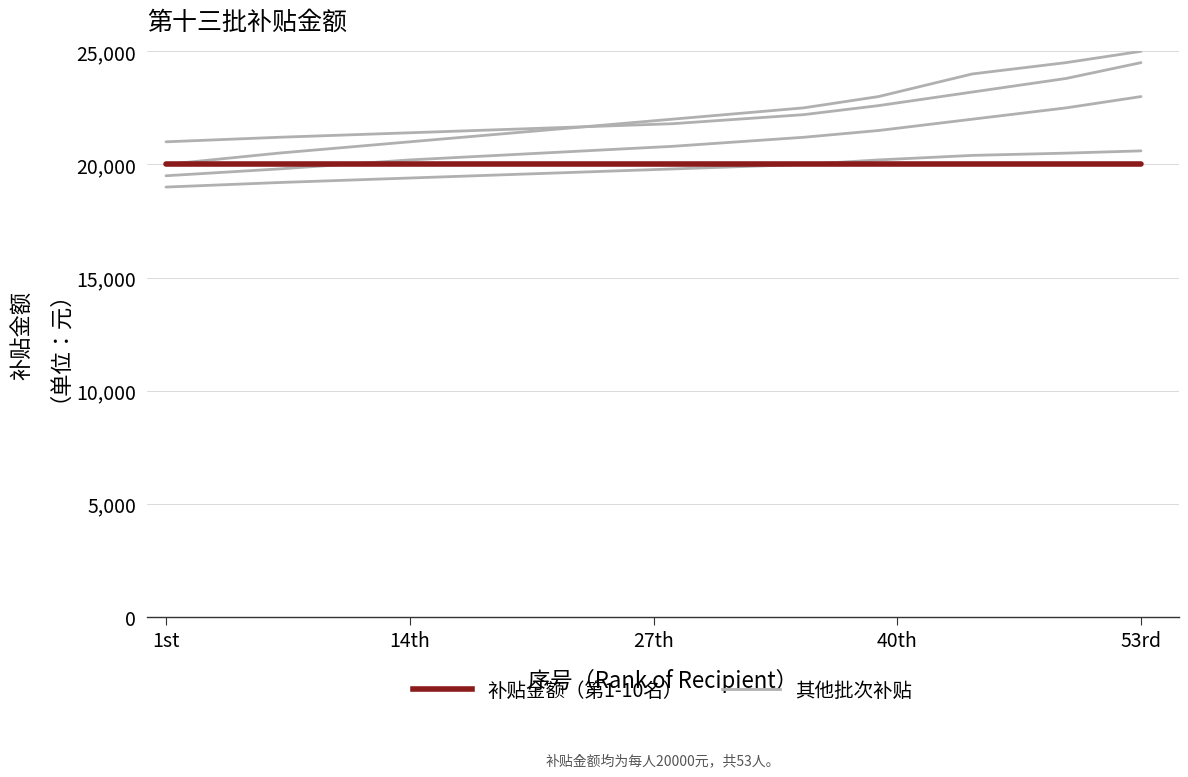

Is it true that 补贴金额（第1-10名） equals 31833 at 6?

False